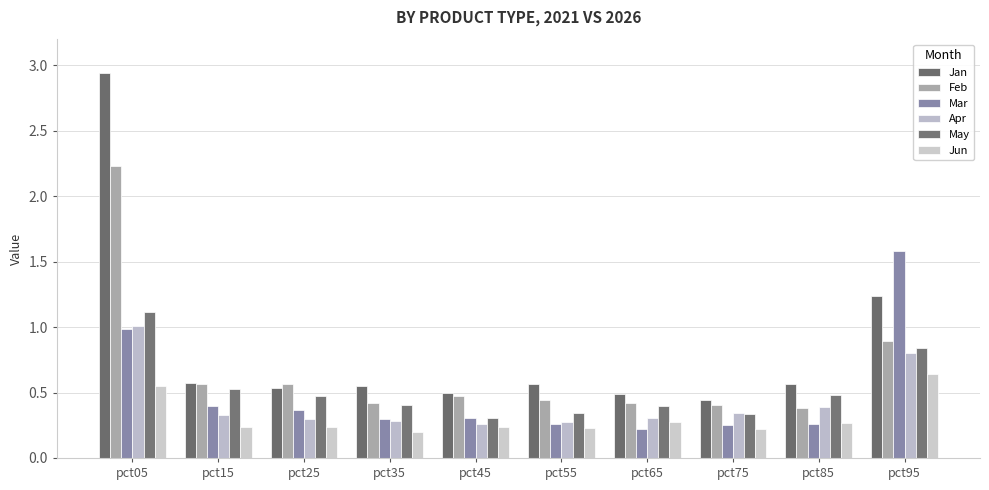

True or false: Apr has a value of 0.4 at pct85.

True